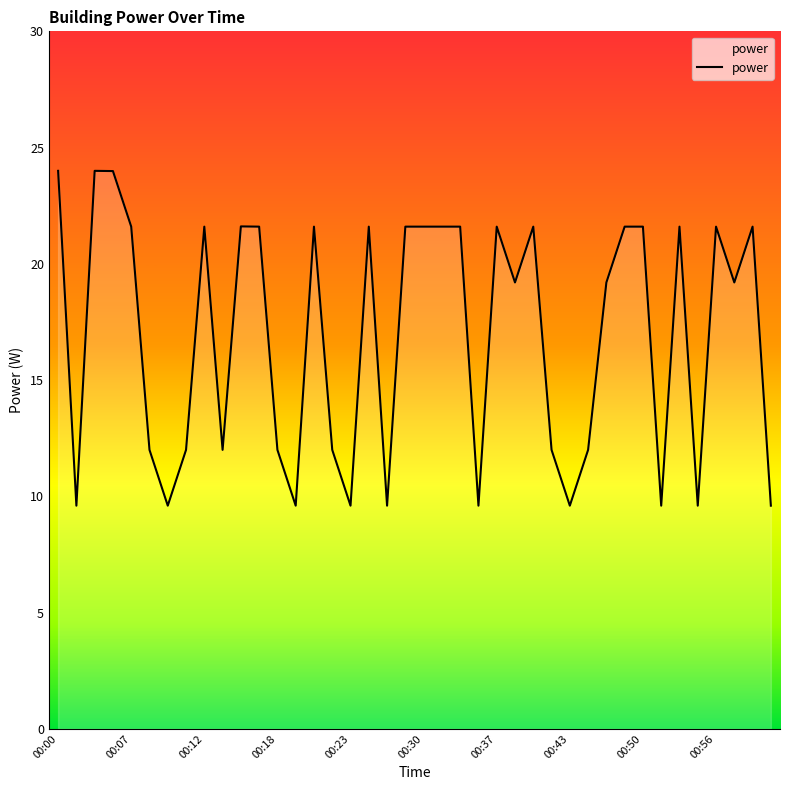

What is the difference between the maximum and minimum values?

14.4